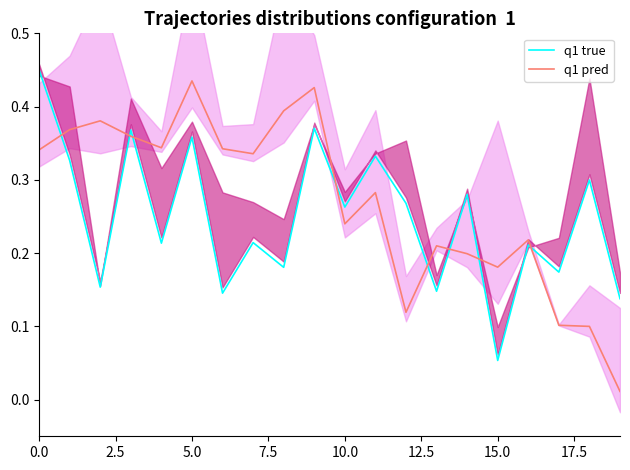

Rank the series by their maximum value, from lowest to highest.

q1 pred, q1 true